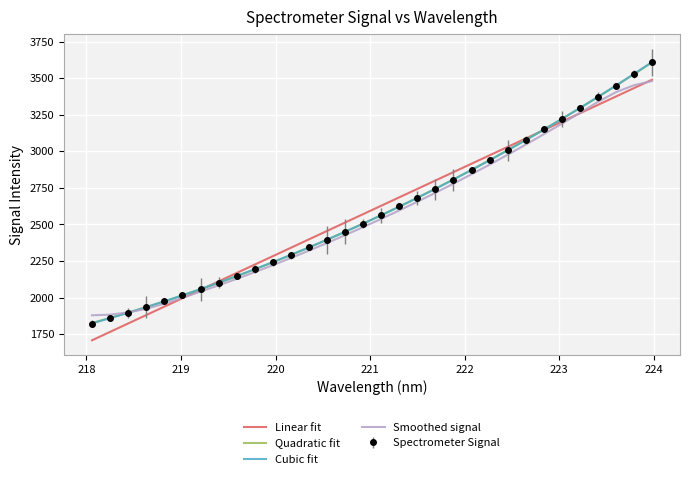

What is the minimum value shown in the chart?

1708.6